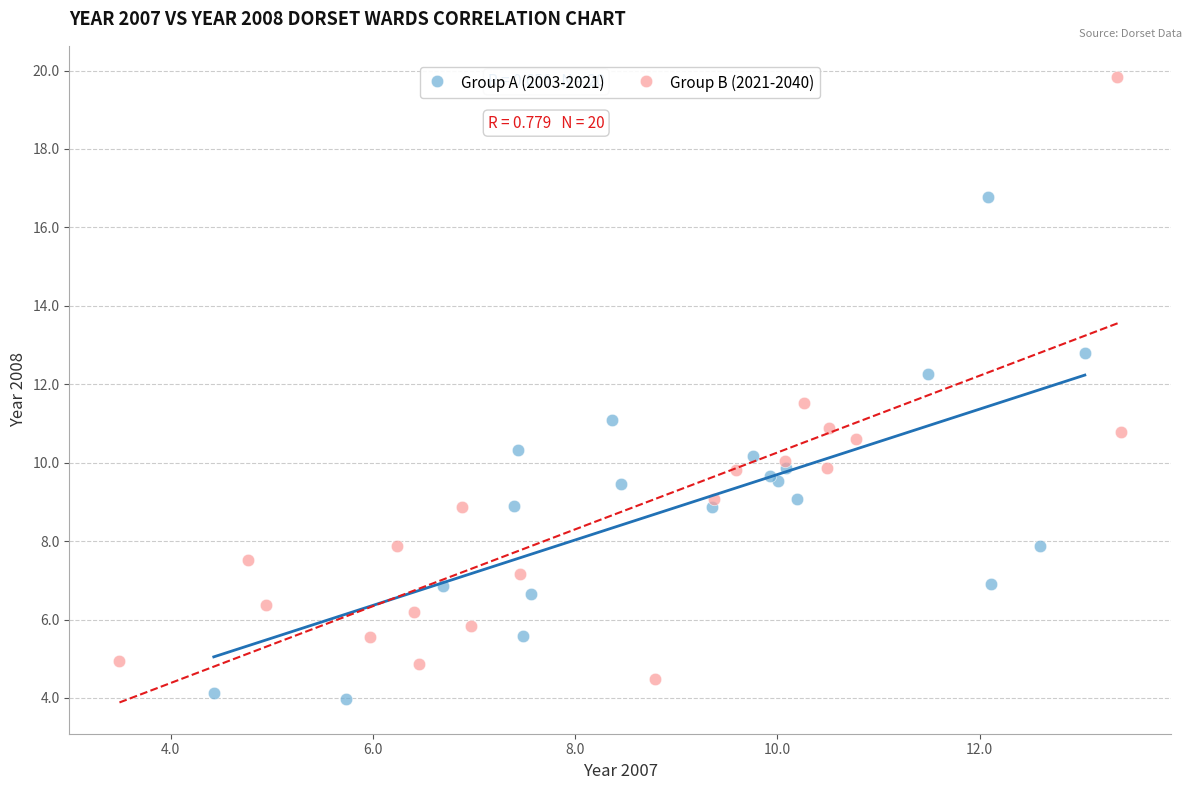

Which series contains the highest Y value?

Group B (2021-2040)